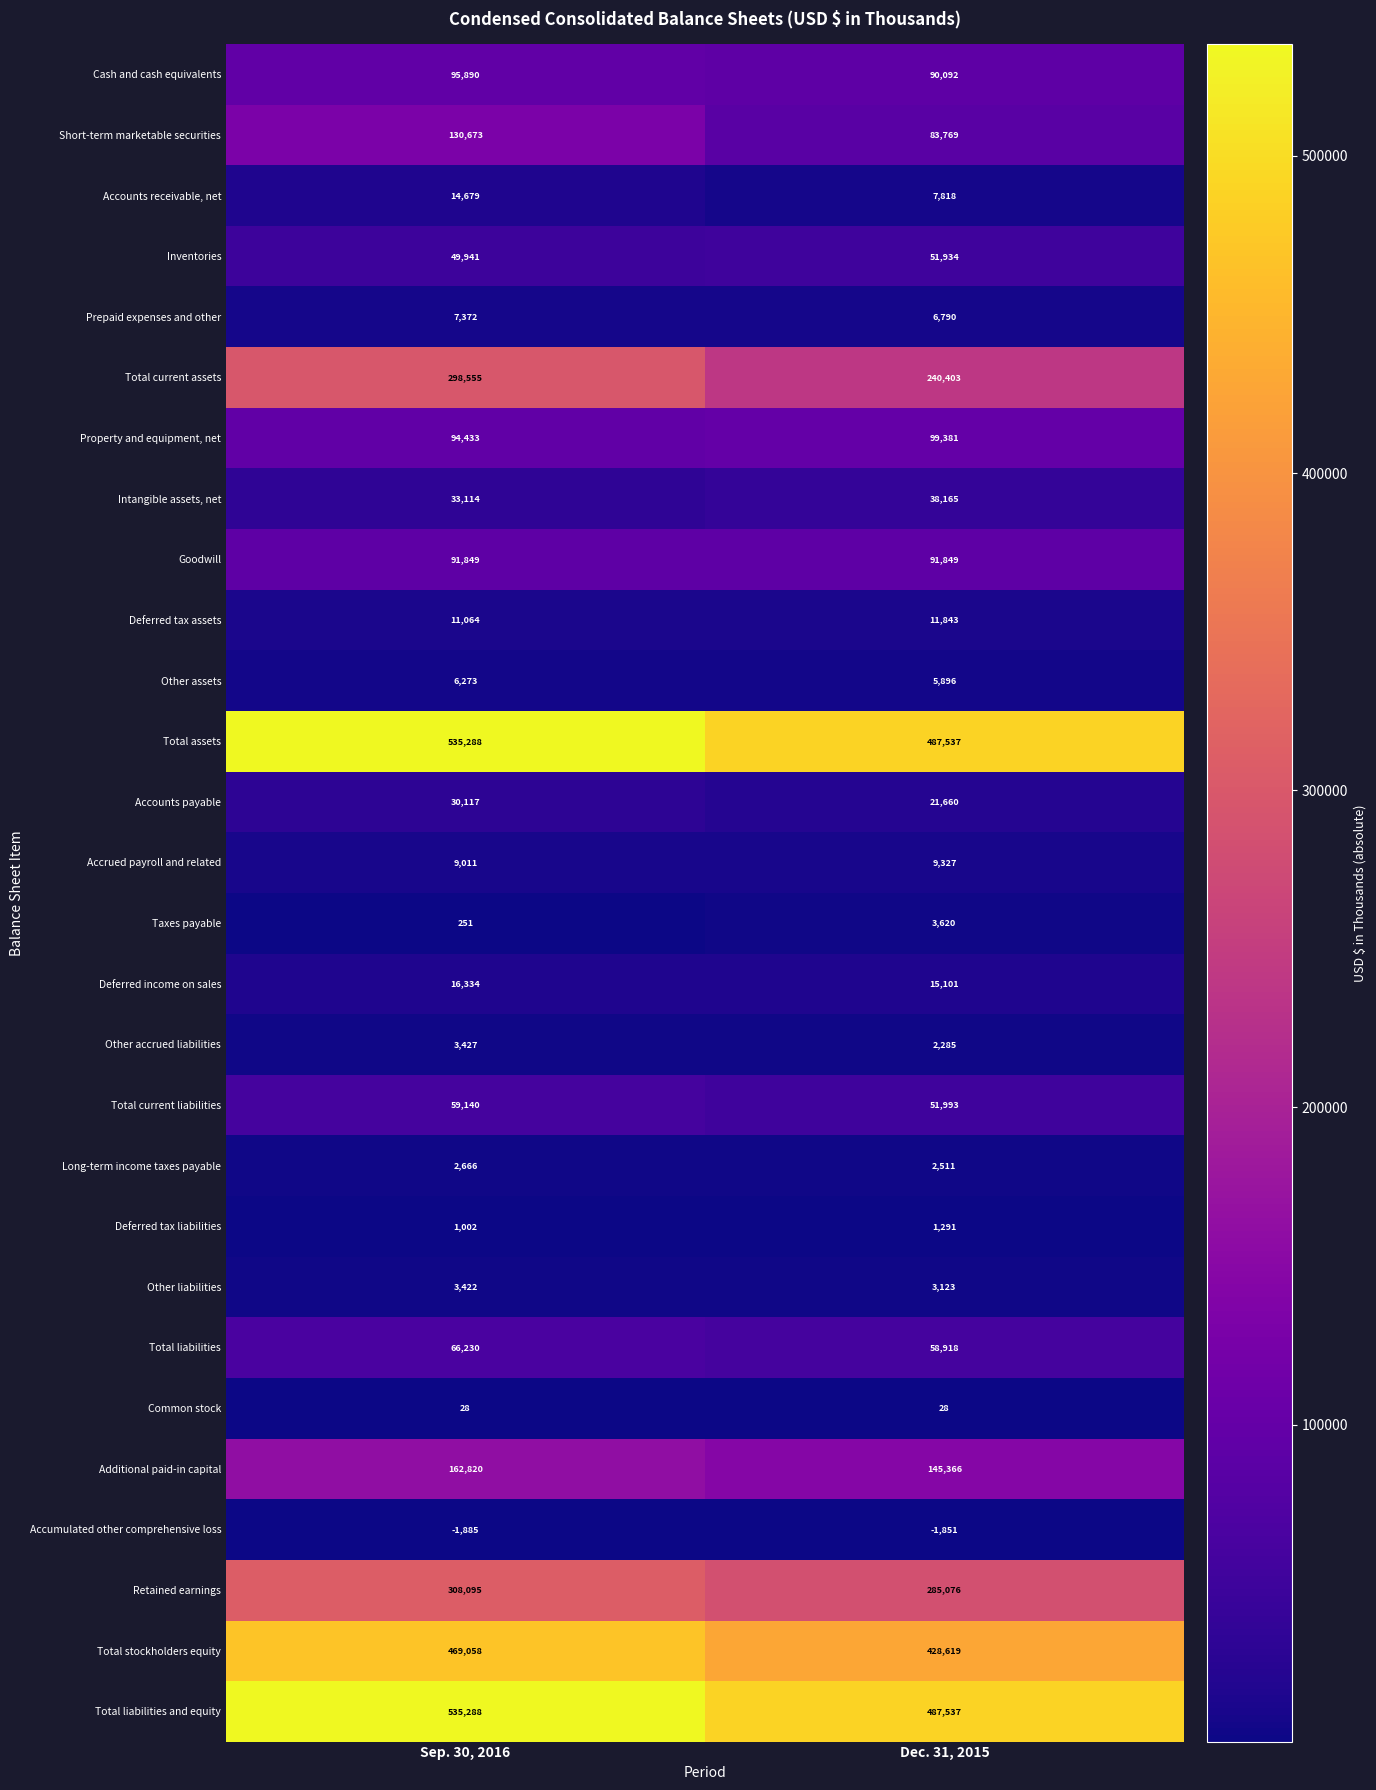

What is the total value across all series at Sep. 30, 2016?

3034135